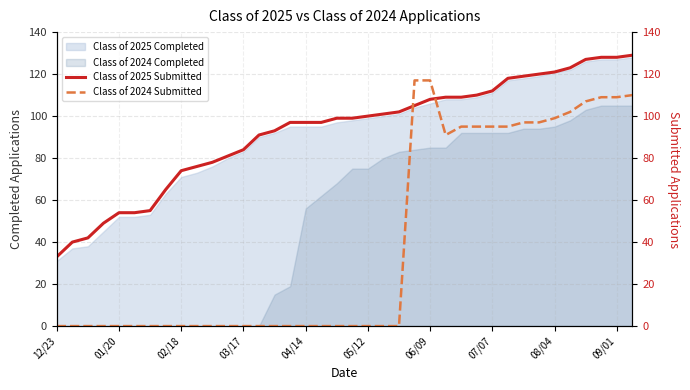

What is the minimum value for Class of 2025 Completed?

31